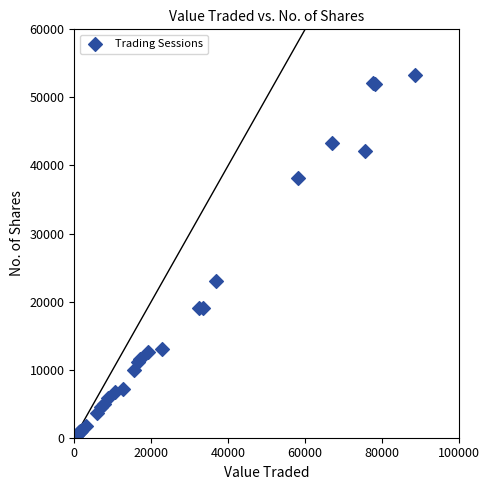

What Y value in the scatter plot is closest to 26622?

23050